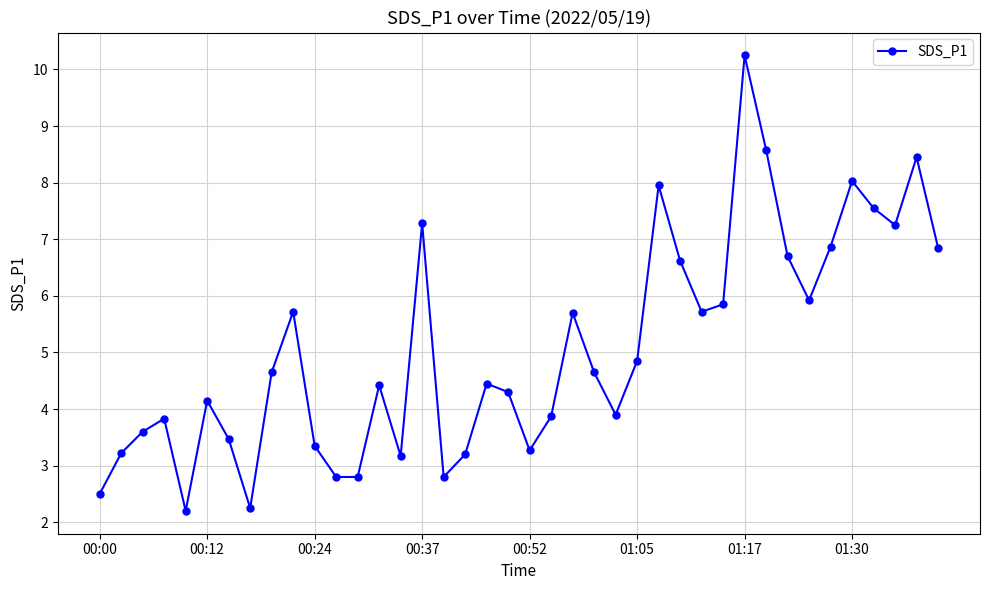

What is the value of the 33rd point from the left?

6.7